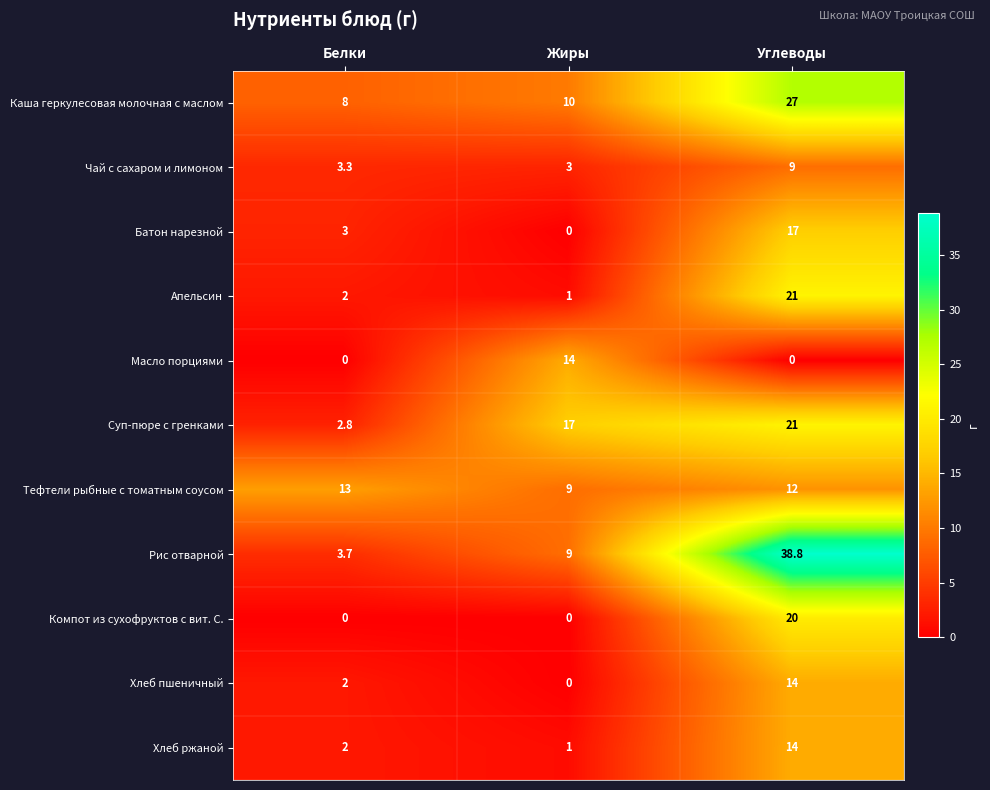

List the labels in order of Суп-пюре с гренками value, largest first.

Углеводы, Жиры, Белки